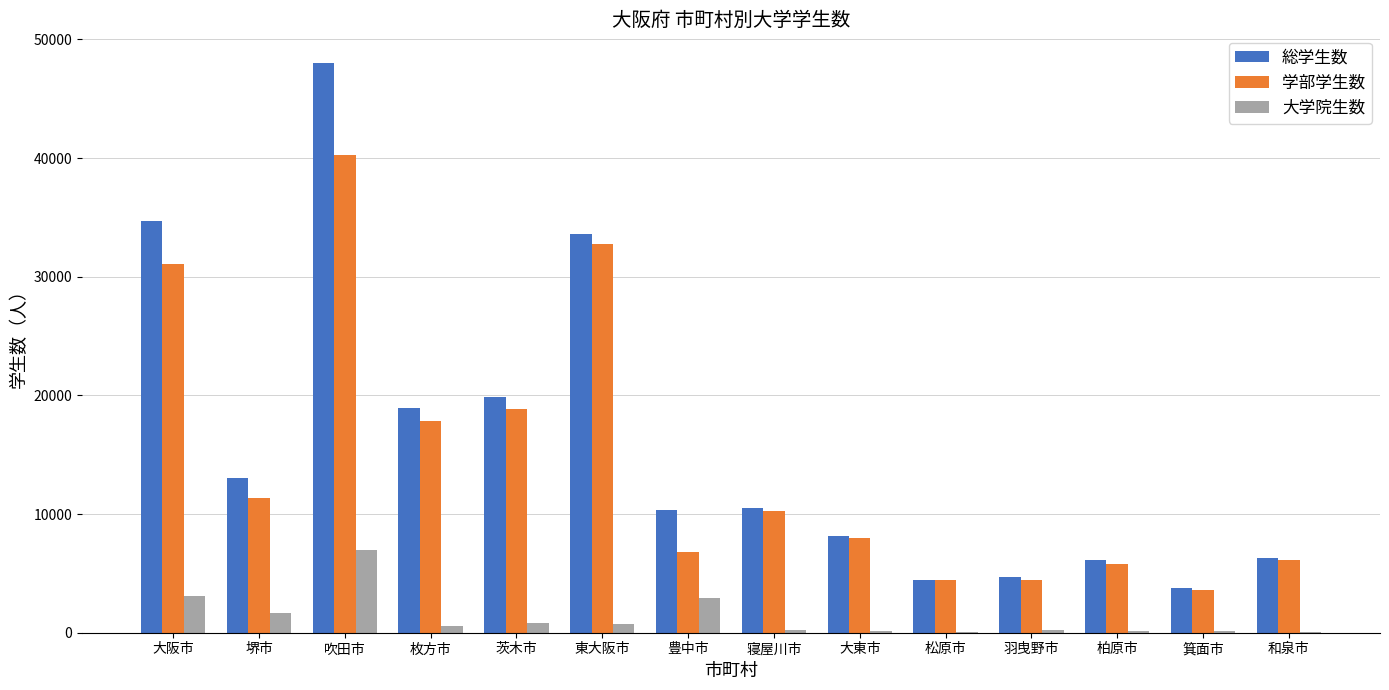

At which category is the sum across all series the highest?

吹田市